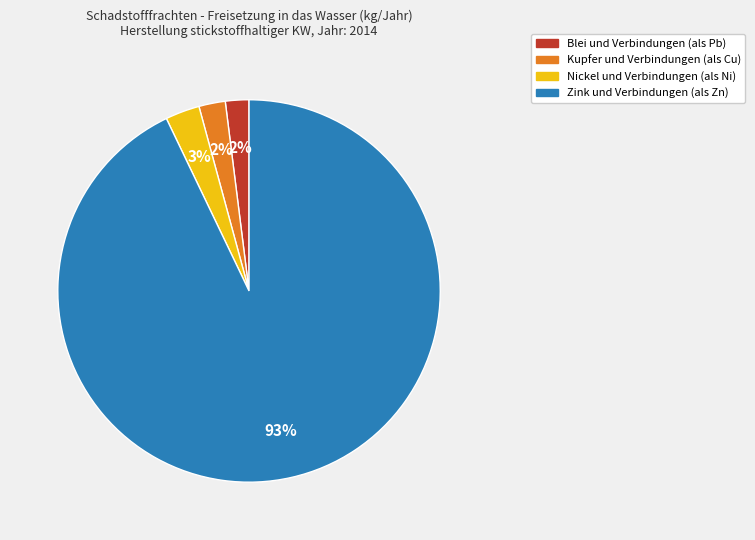

To the nearest percent, what is the difference between the largest and smallest slice percentages?

91%